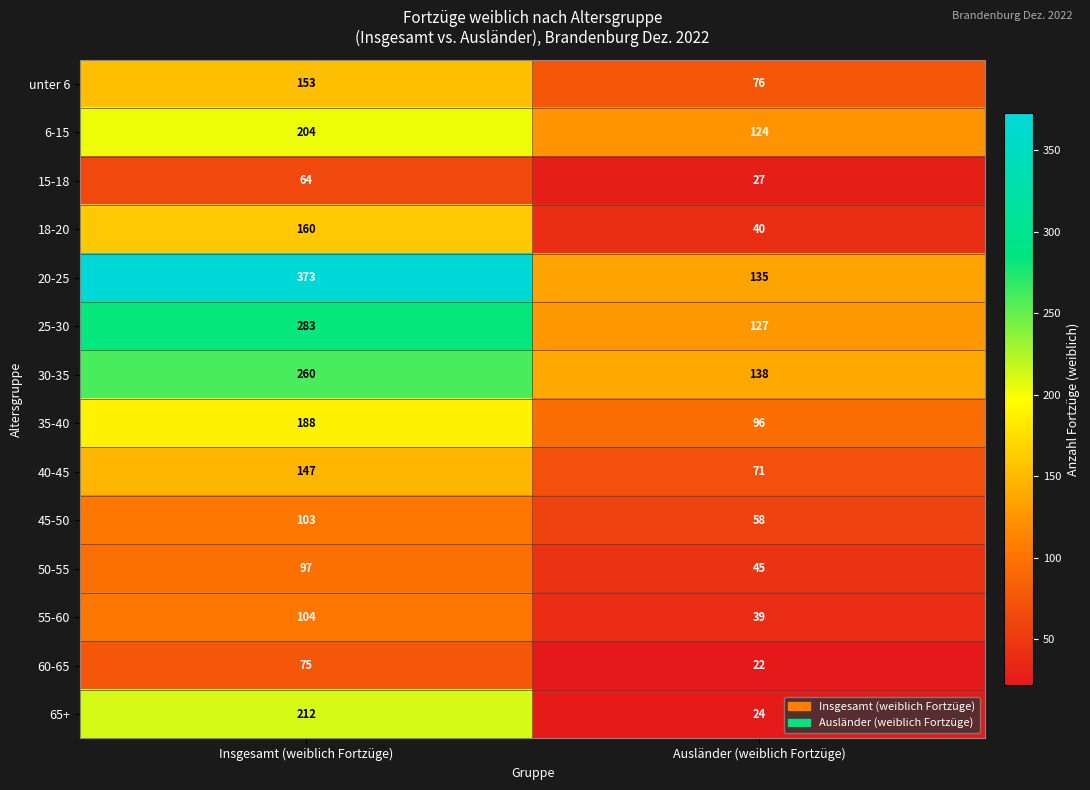

What is the sum of the 30-35 values at Ausländer (weiblich Fortzüge) and Insgesamt (weiblich Fortzüge)?

398